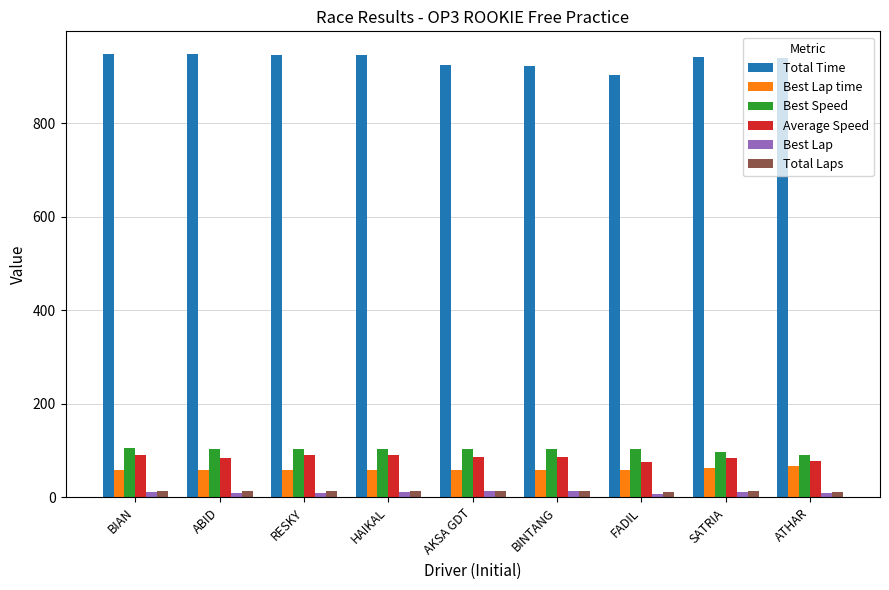

How many distinct data groups are displayed?

6